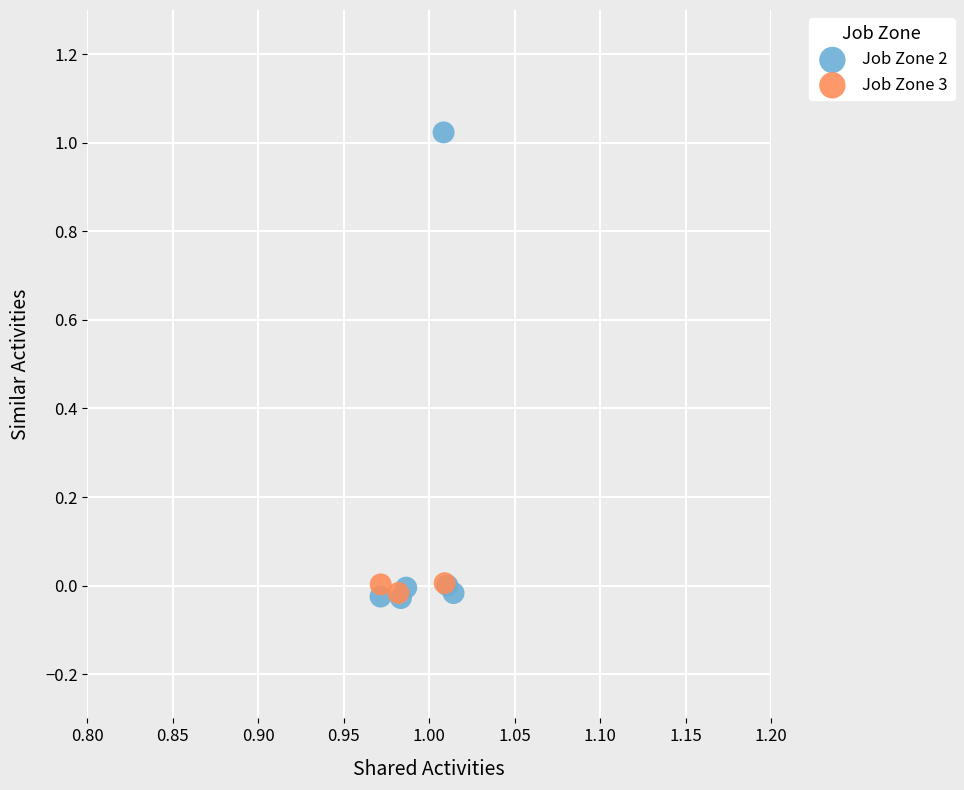

What are all the series names shown in the legend?

Job Zone 2, Job Zone 3